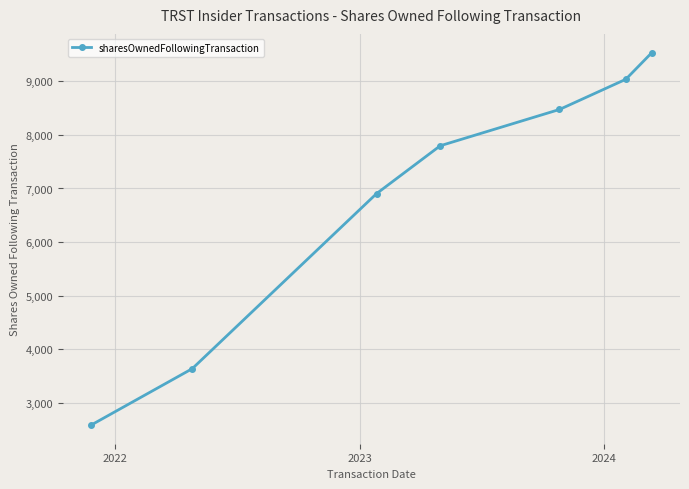

What is the sum of all values?

47972